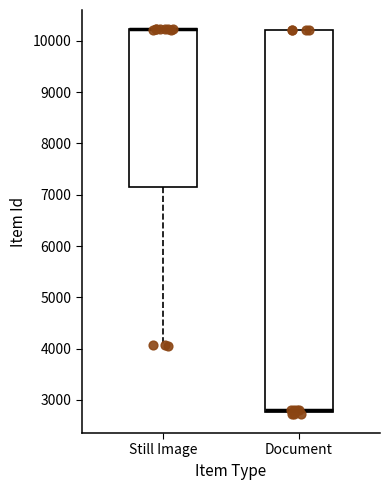

Where is the lower edge of the box for Document on the y-axis? The values are not printed on the chart, so give them approximately, as read against the axis.

2800